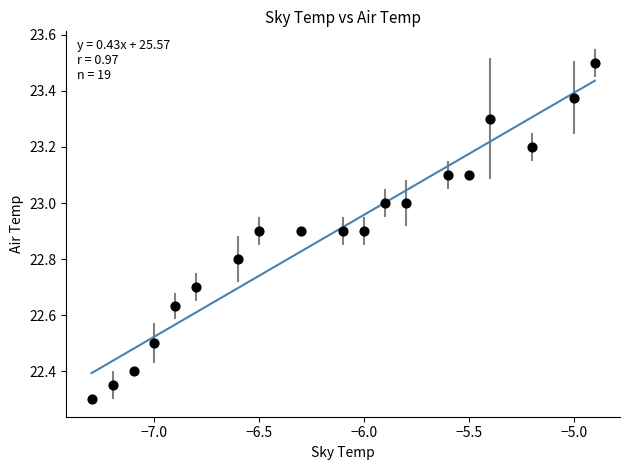

What is the range of X values (max minus min)?

2.4